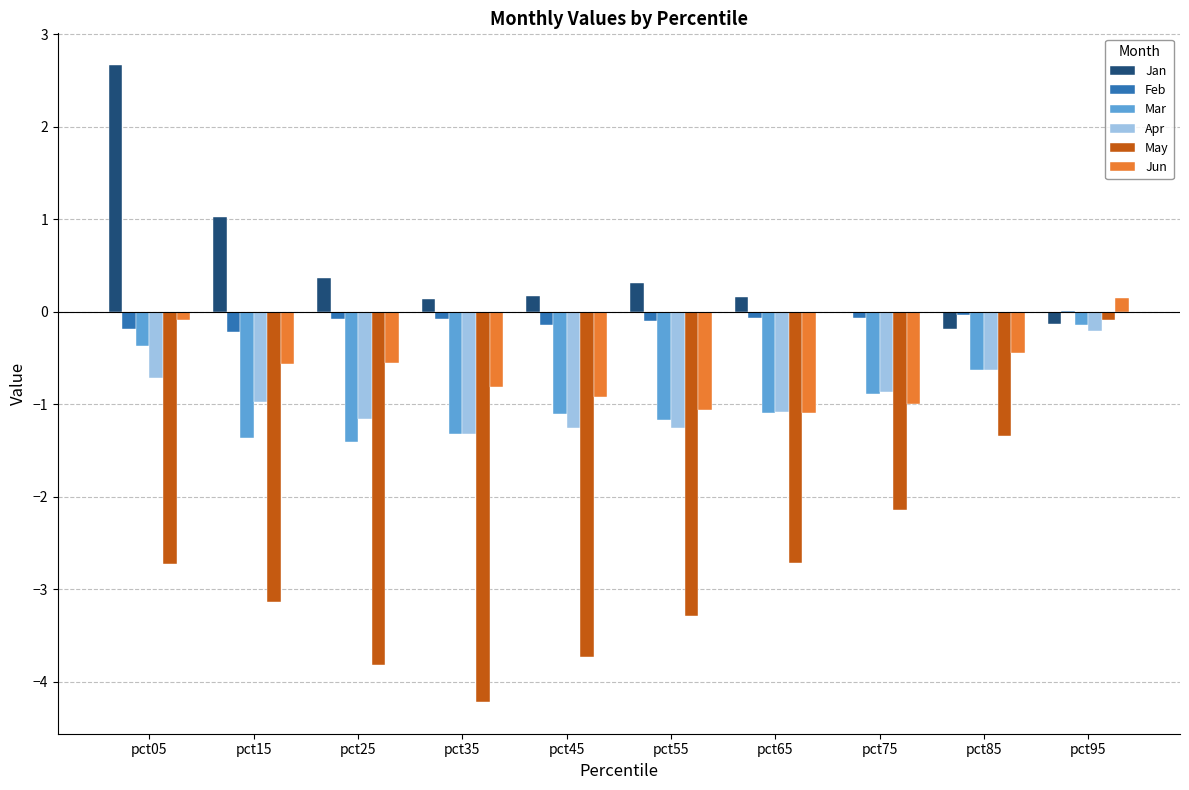

Are the bars horizontal?

No